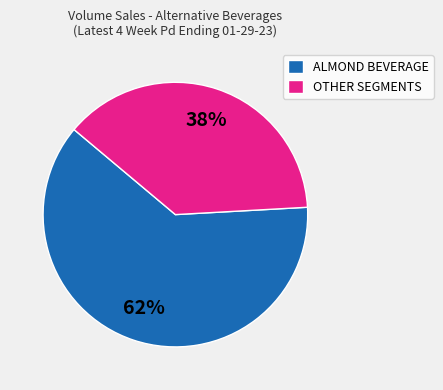

Which category has the smallest portion of the pie?

OTHER SEGMENTS